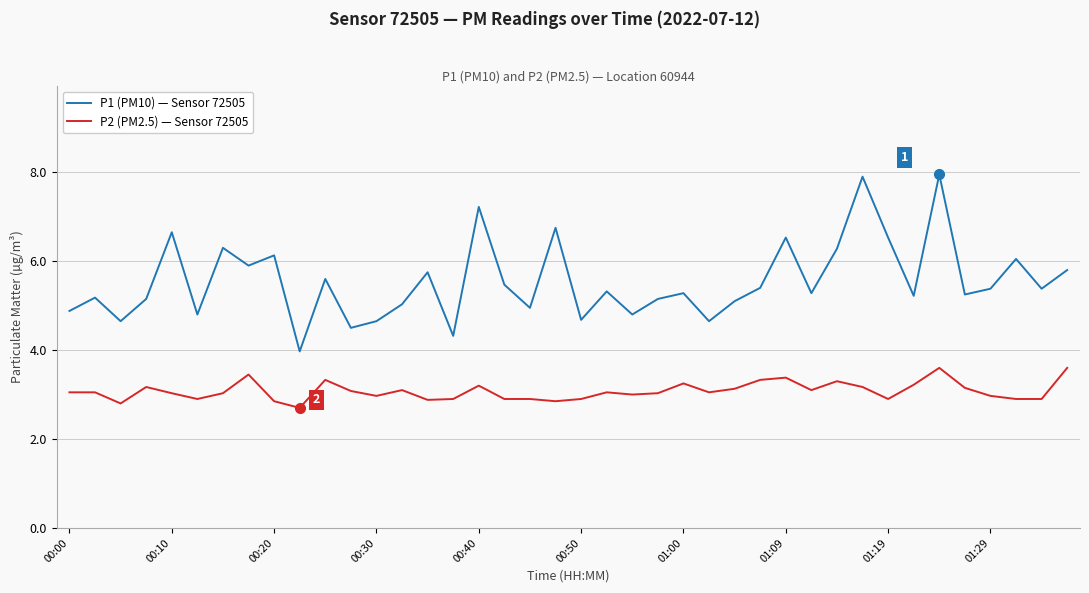

Which series has the largest total across all categories?

P1 (PM10) — Sensor 72505